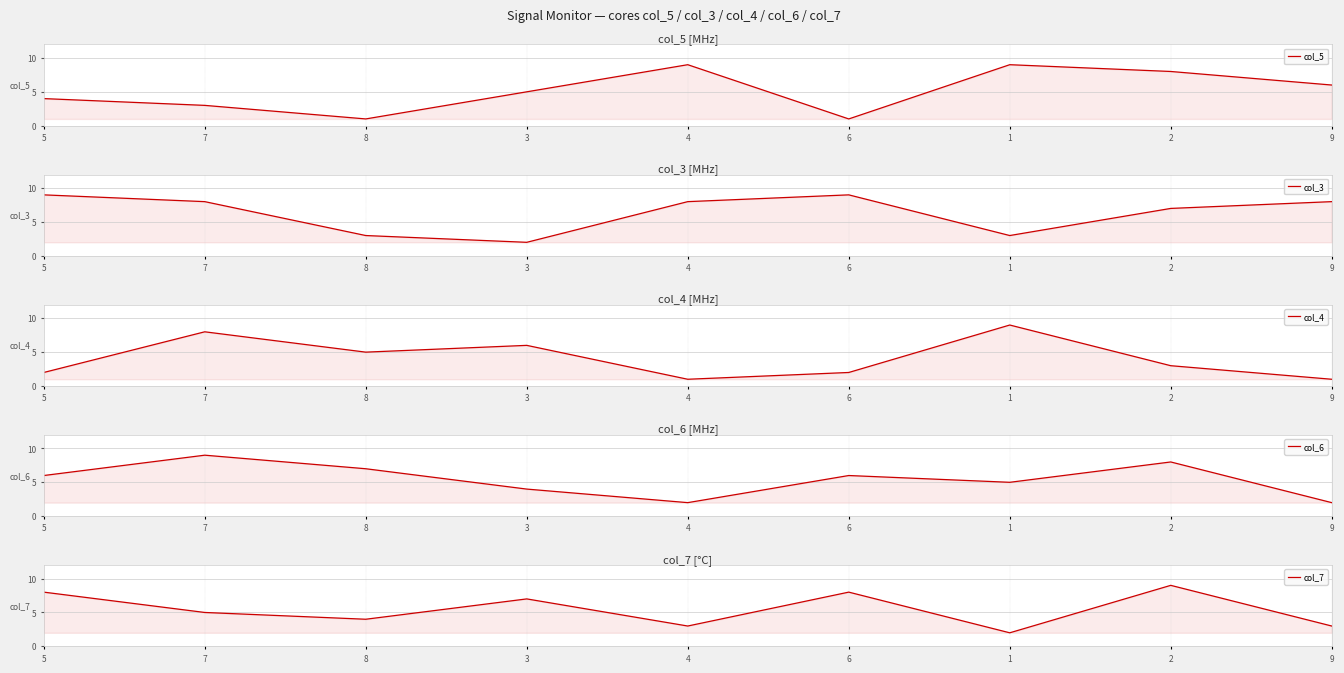

True or false: col_5 has a value of 5 at 3.

True